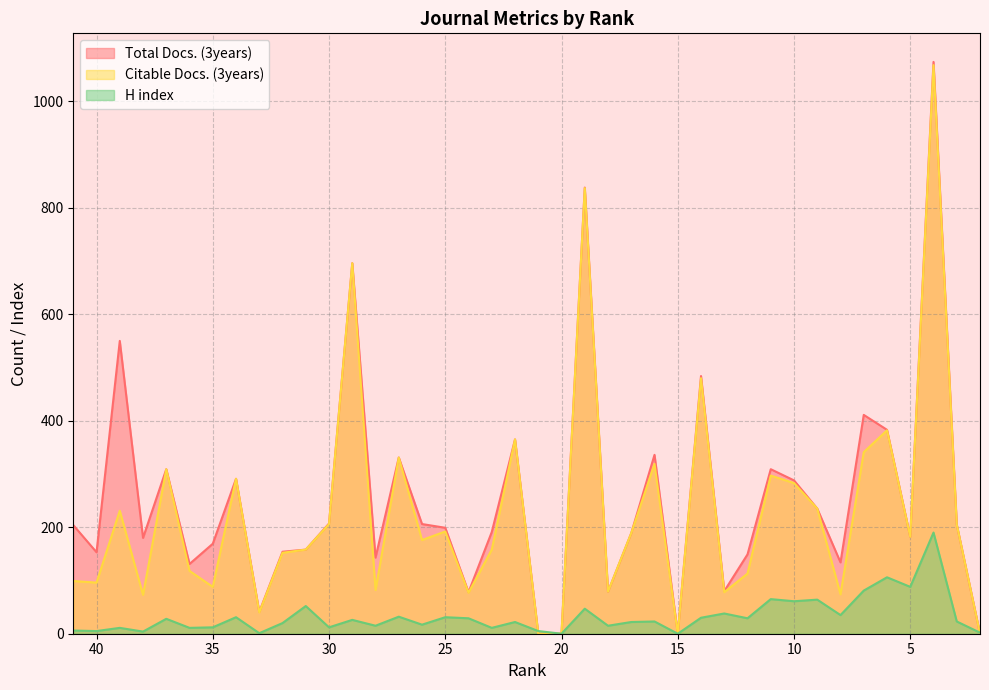

Is it true that Citable Docs. (3years) equals 574 at 16?

False